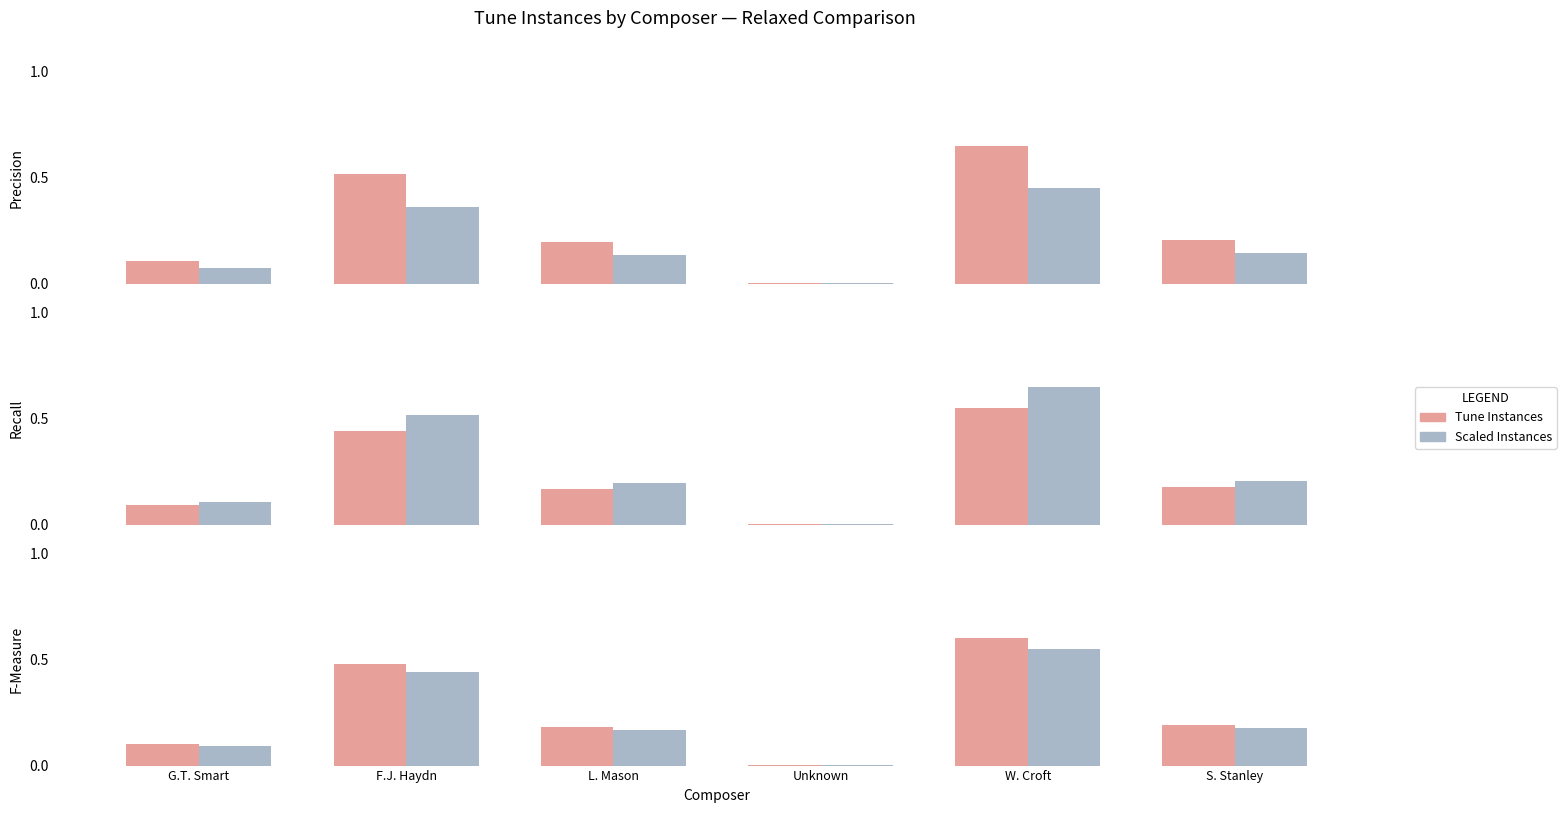

List the series in order of their overall mean, lowest first.

Scaled Instances, Tune Instances